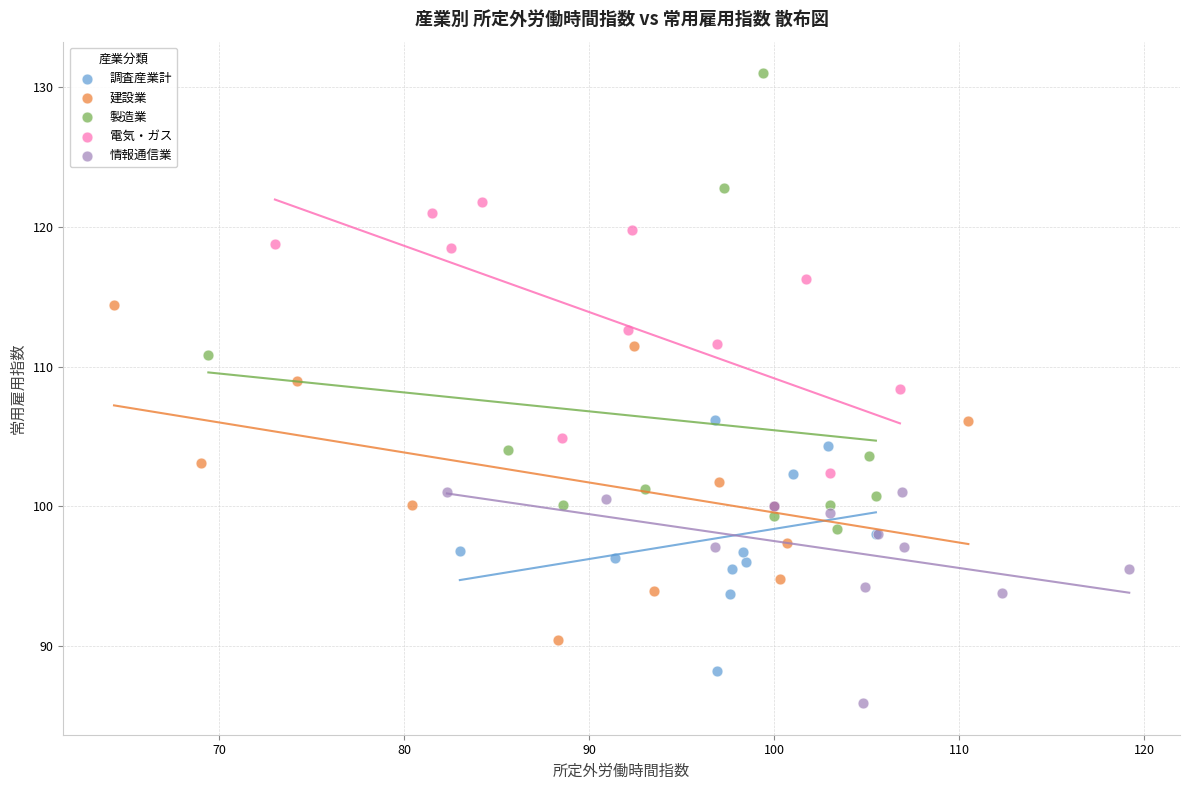

Which series contains the lowest Y value?

情報通信業